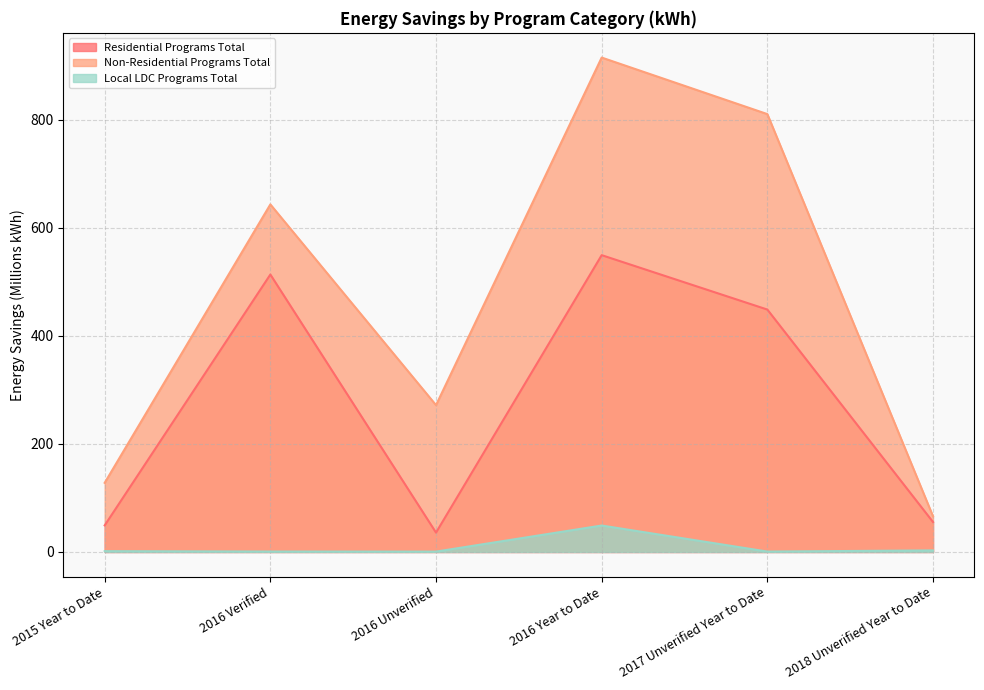

Does the chart have visible grid lines?

Yes